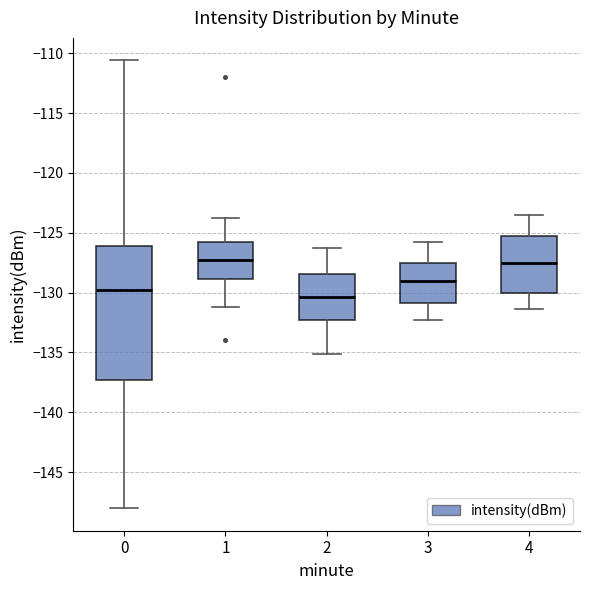

Where is the upper edge of the box at x = 4 on the y-axis? The values are not printed on the chart, so give them approximately, as read against the axis.

-125.0